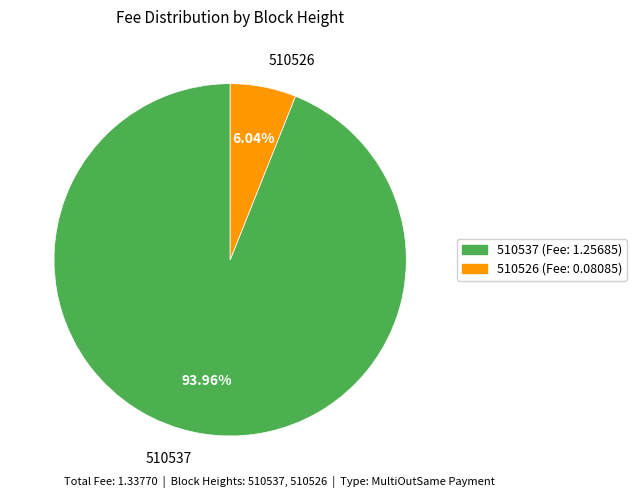

What percentage is the 510526 slice, to the nearest percent?

6%